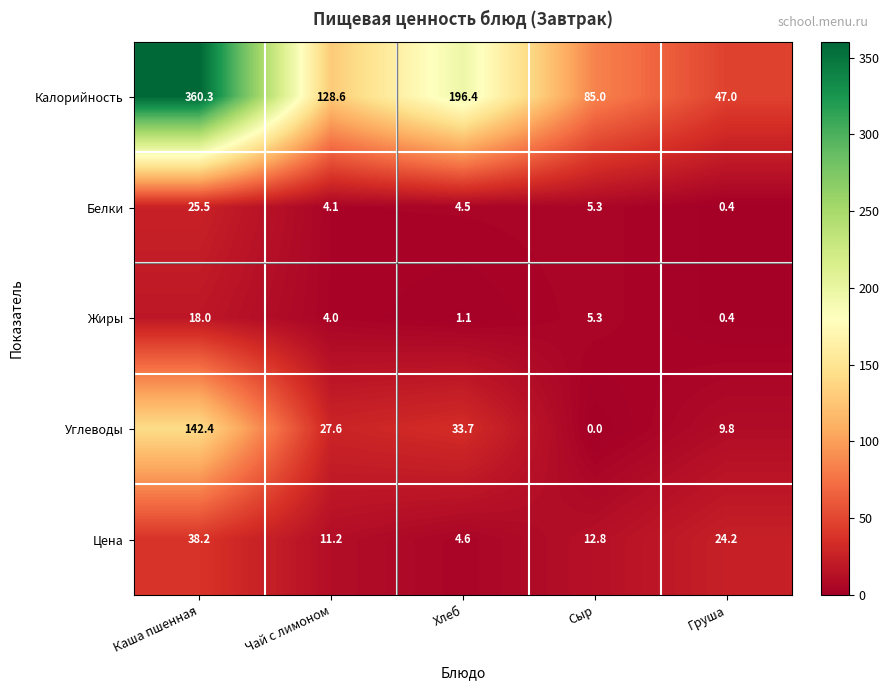

What is the maximum value shown in the chart?

360.3